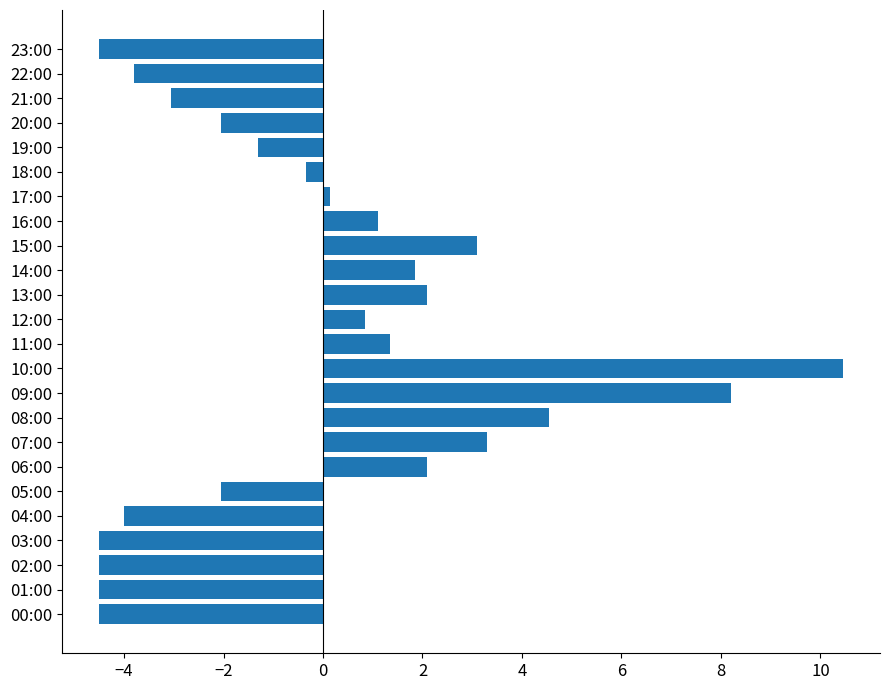

Does the chart contain stacked bars?

No